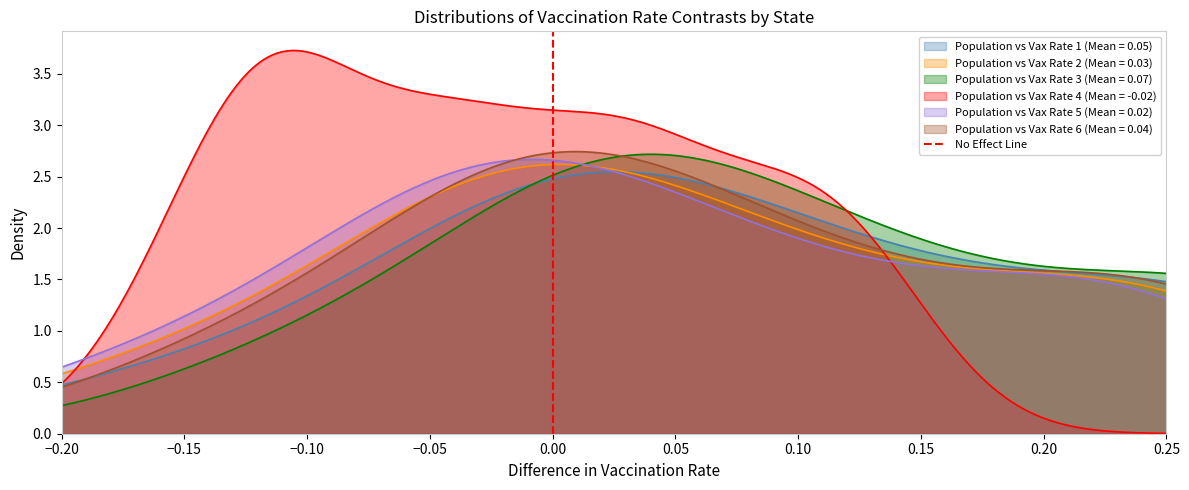

True or false: the data shows 2 at 0.00.

False